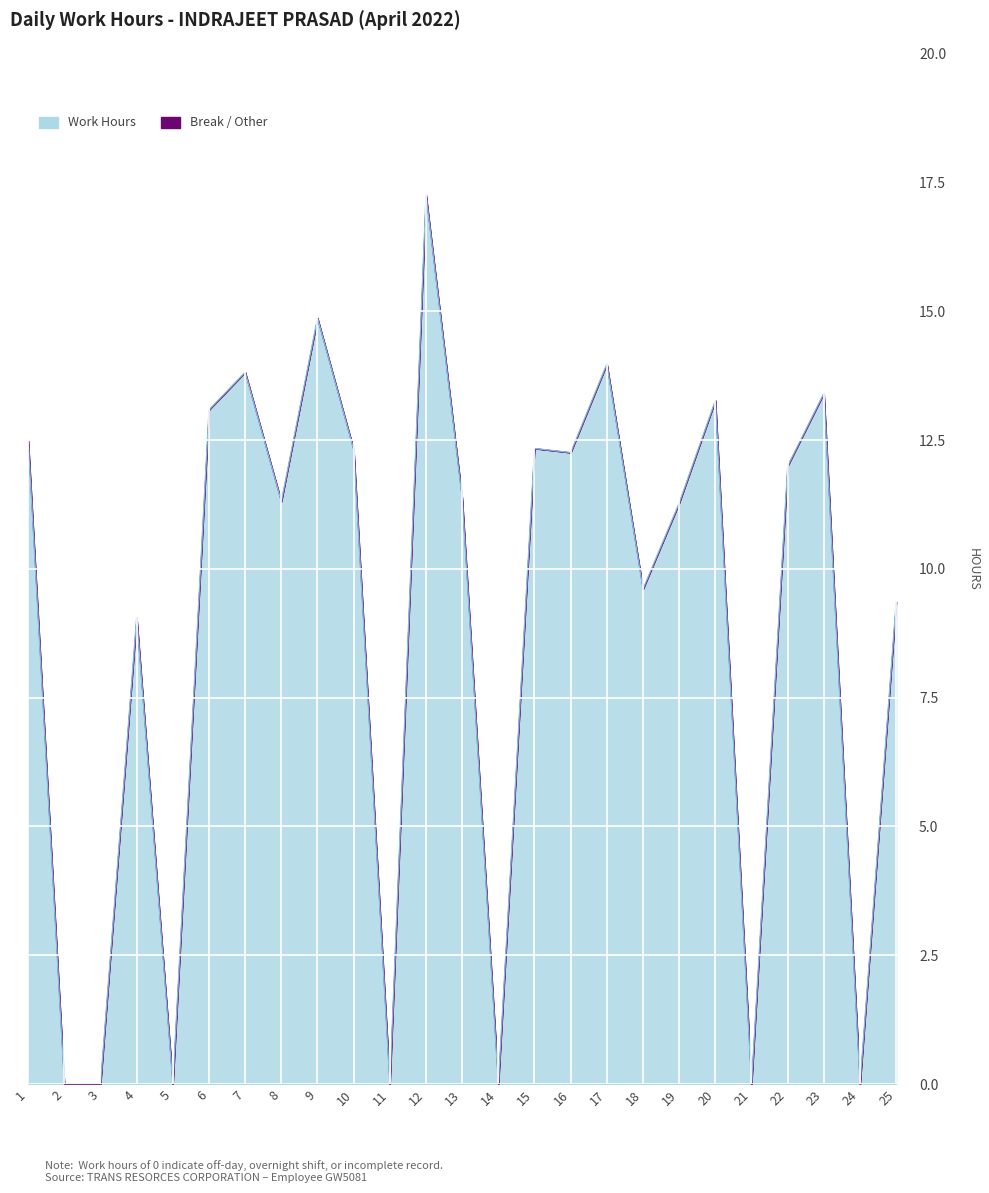

True or false: the data shows 11.3 at 8.

True